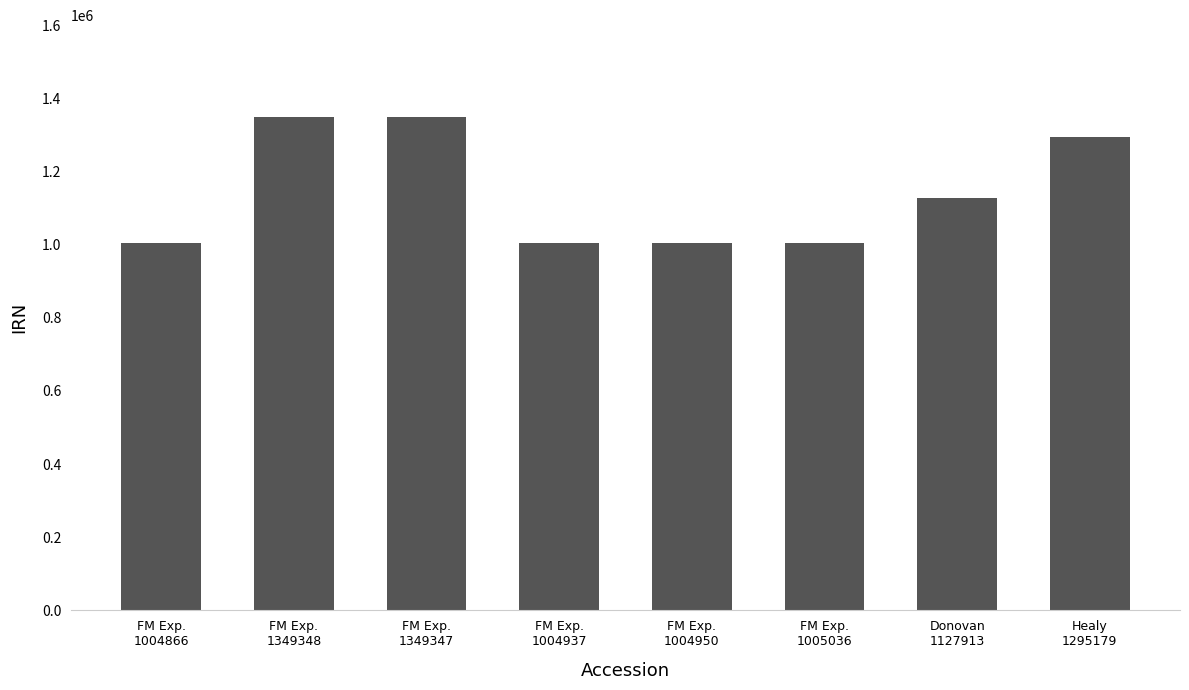

Approximately how many times larger is the value at FM Exp.
1349347 compared to FM Exp.
1004866?

1.3